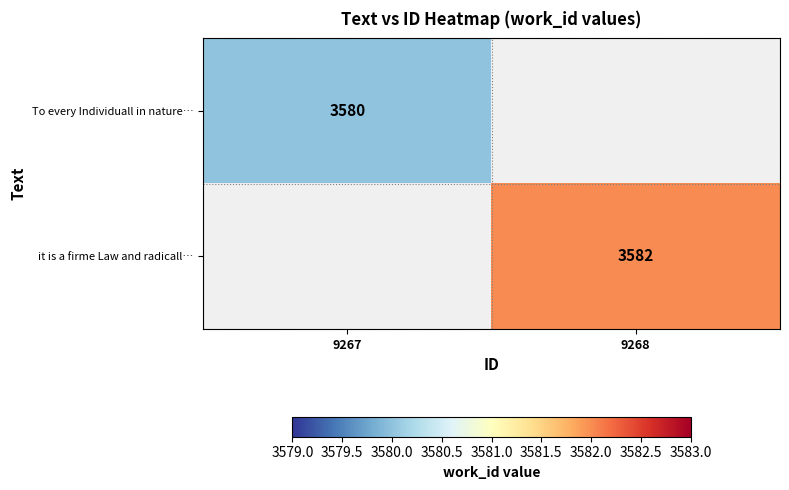

The value of it is a firme Law and radicall… at 9268 is 6330. True or false?

False